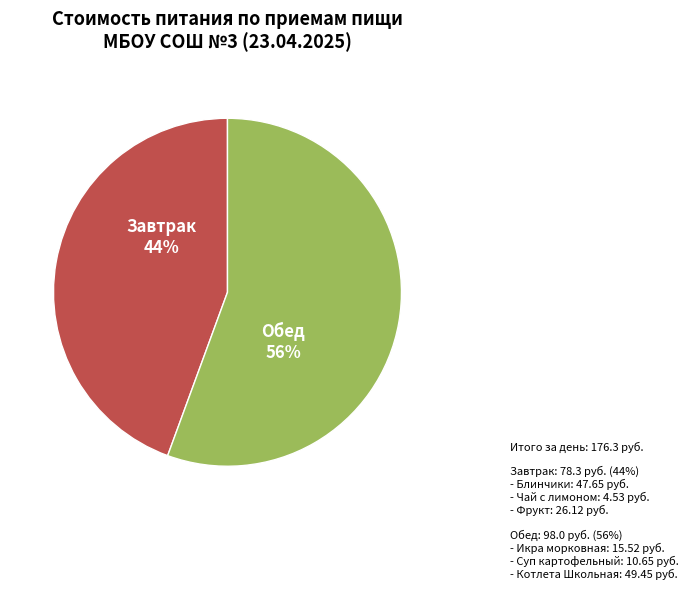

Is there any slice that represents more than half of the pie?

Yes